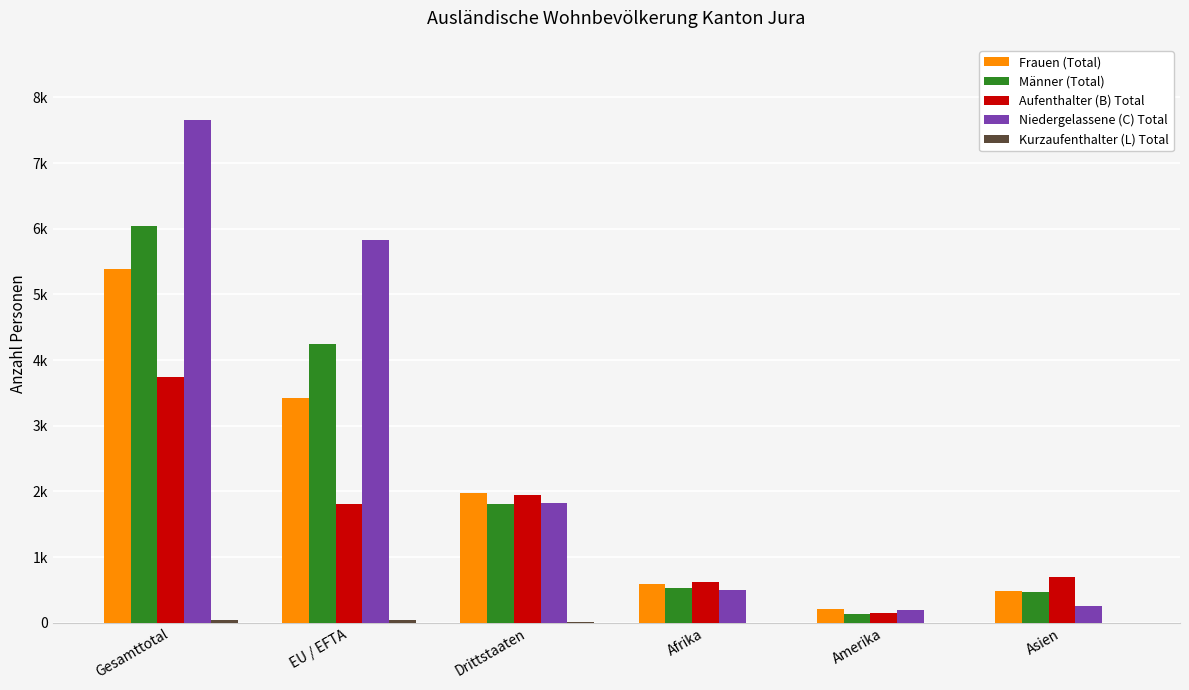

Which has a higher value, Drittstaaten or EU / EFTA?

EU / EFTA